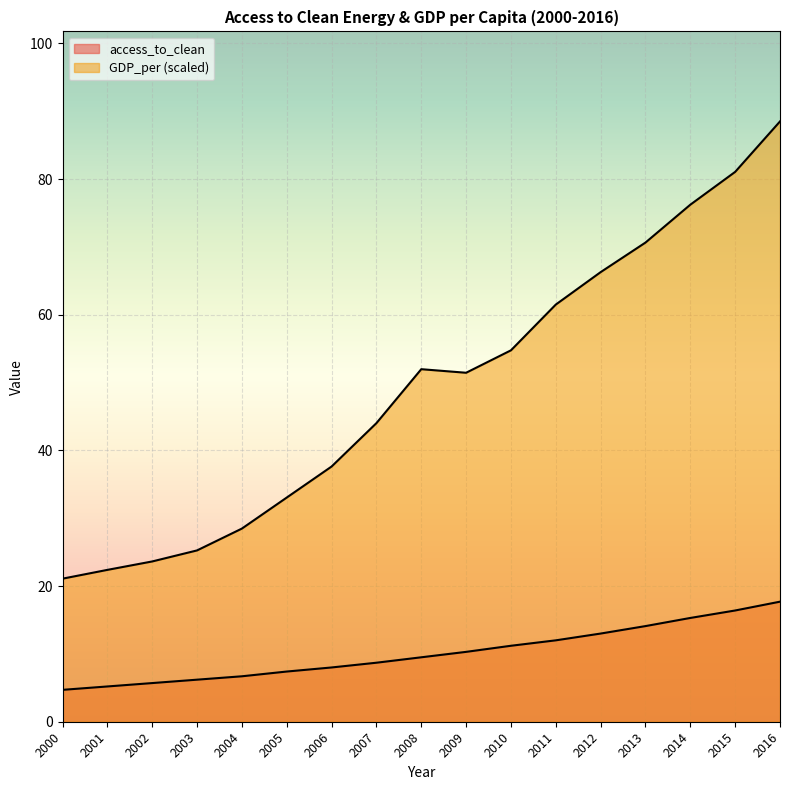

At 2013, list the series in order from largest to smallest.

GDP_per, access_to_clean